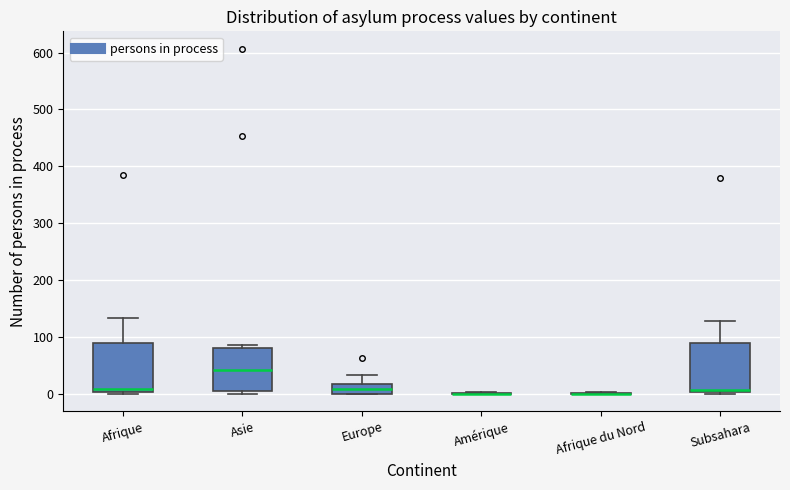

Reading left to right, read every box against the y-axis: the position of its median line, the range the box covers, and the ends of its whiskers. The values are not printed on the chart, so give them approximately, as read against the axis.

Afrique: median 10, box 0 to 90, whiskers 0 (just below the box's lower edge) to 130
Asie: median 40, box 10 to 80, whiskers 0 to 90
Europe: median 10, box 0 to 20, whiskers 0 to 30
Amérique: box collapsed to a line at 0, whiskers 0 to 0
Afrique du Nord: box collapsed to a line at 0, whiskers 0 to 0
Subsahara: median 10, box 0 to 90, whiskers 0 (just below the box's lower edge) to 130